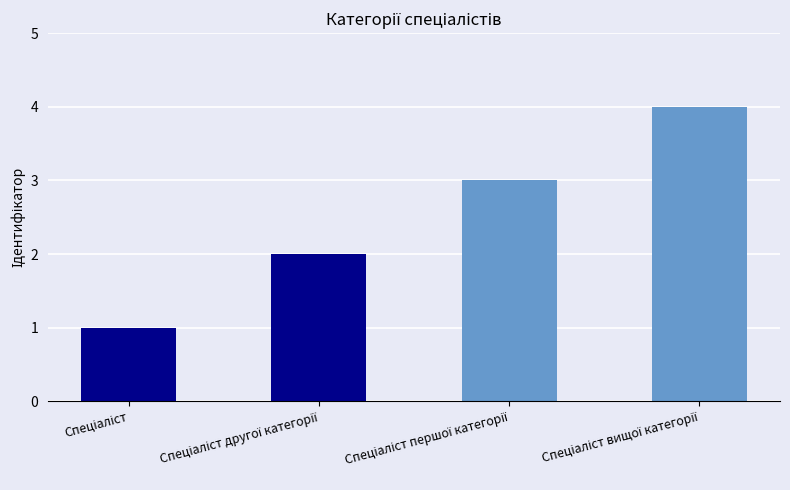

What is the difference between the maximum and minimum values?

3